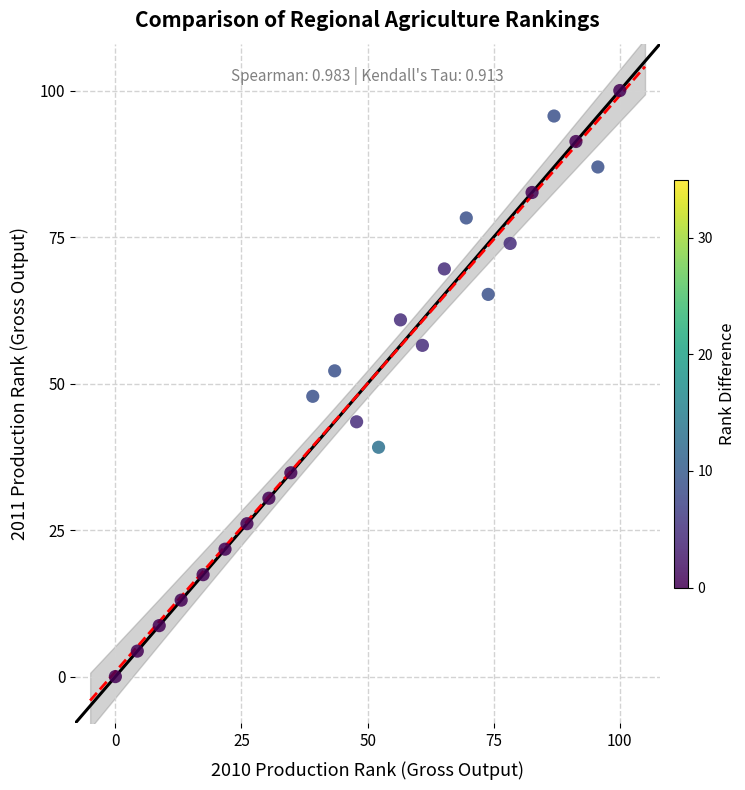

What is the range of Y values (max minus min)?

100.0